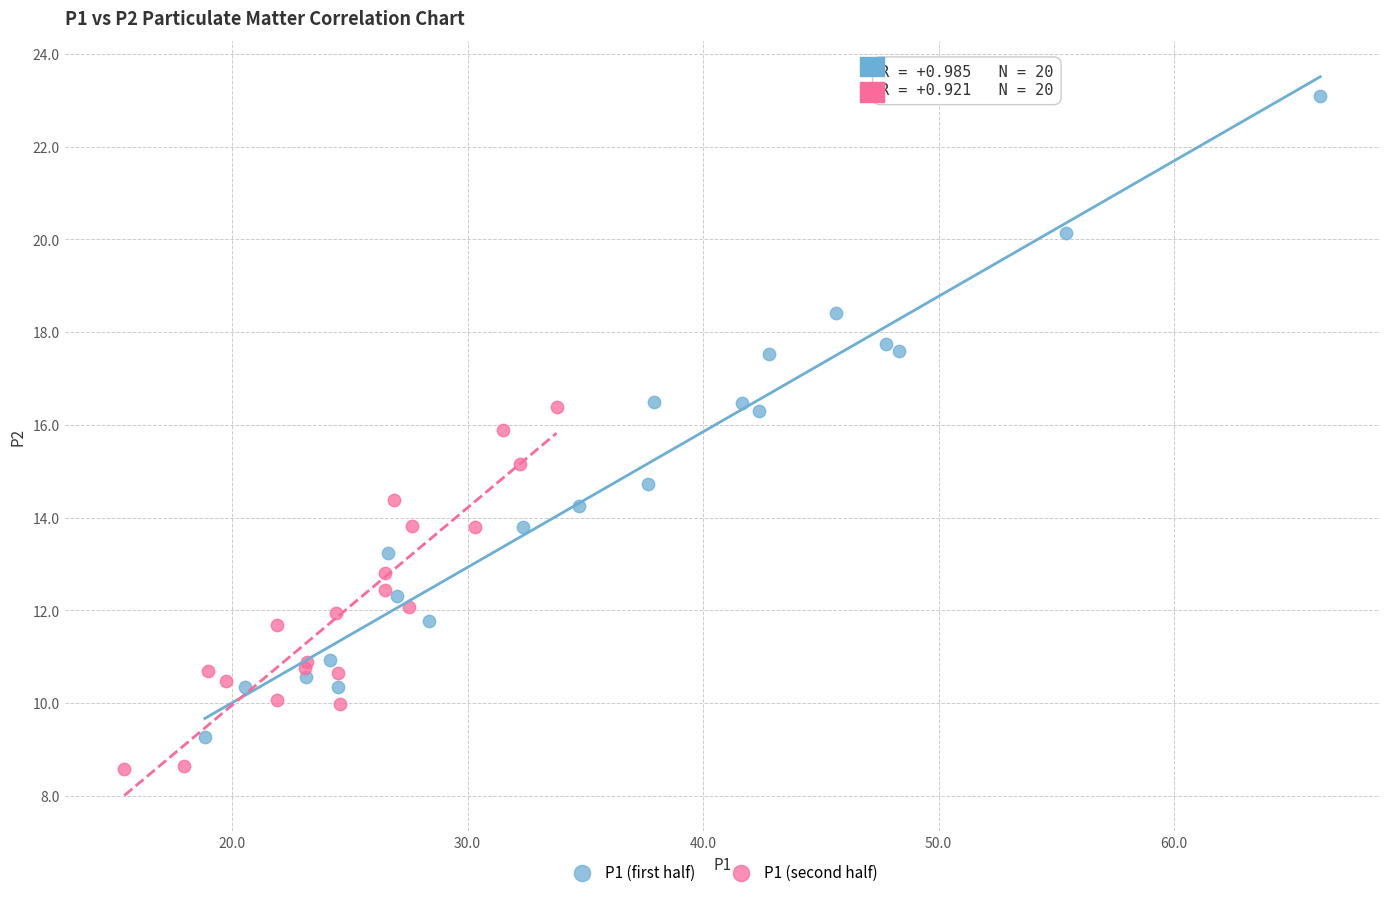

Which series reaches the maximum Y coordinate?

P1 (first half)